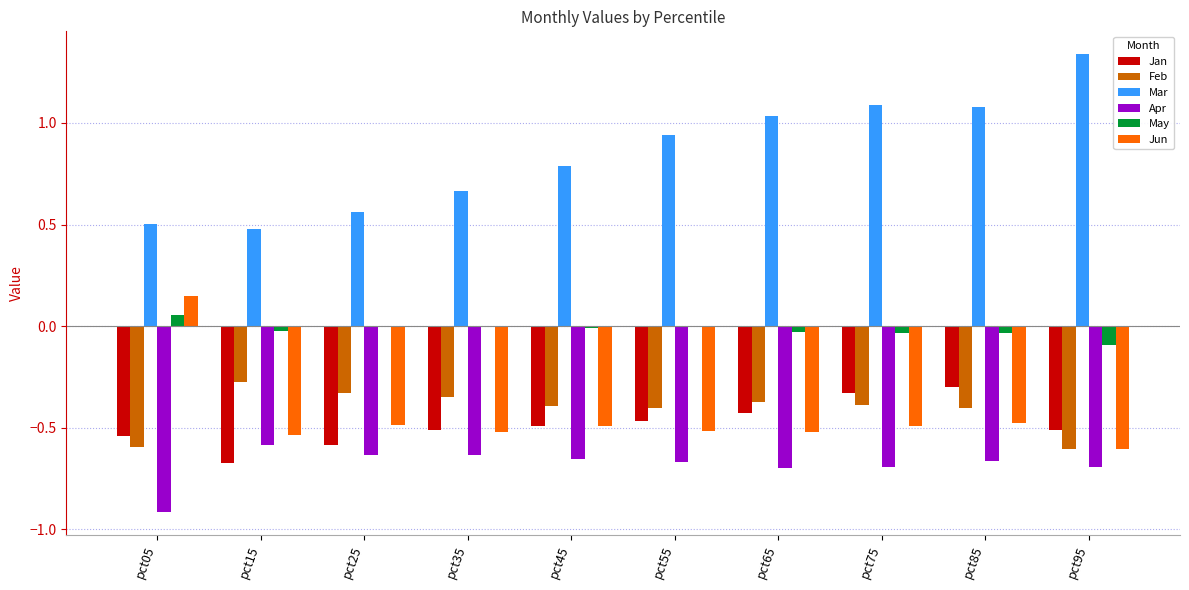

How many Jun values are between 0 and 1?

1